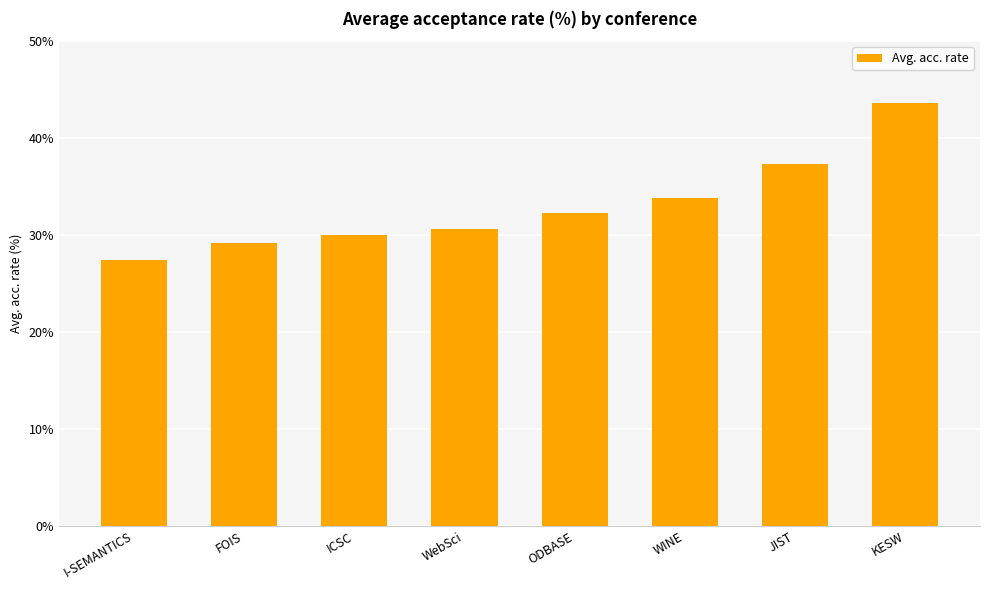

How many data points are above 32?

4